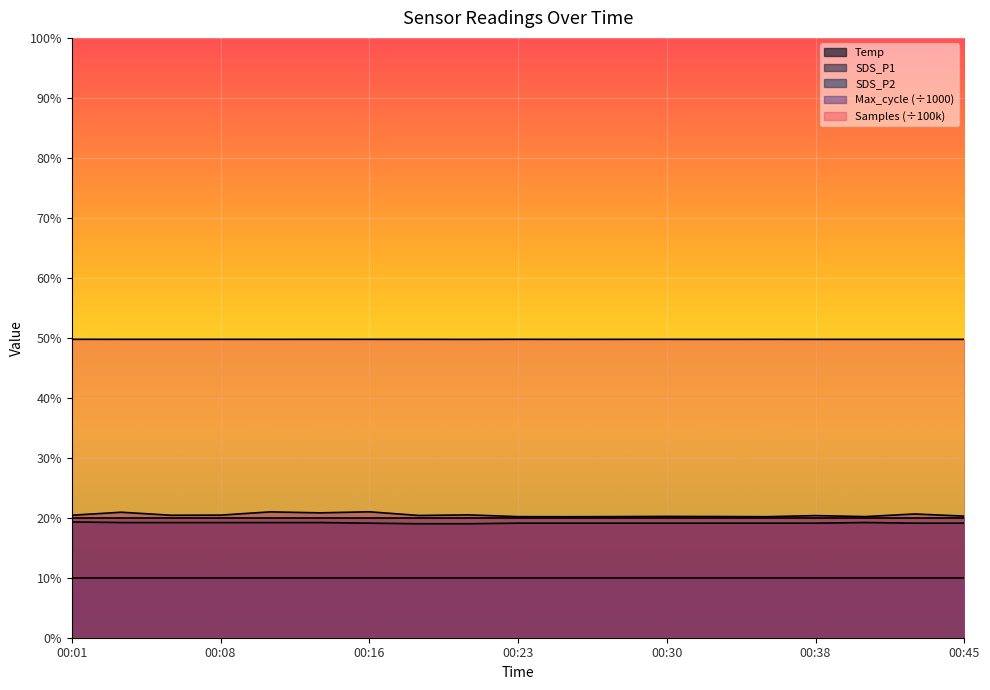

True or false: there are more than 1 points higher than both neighbors.

False